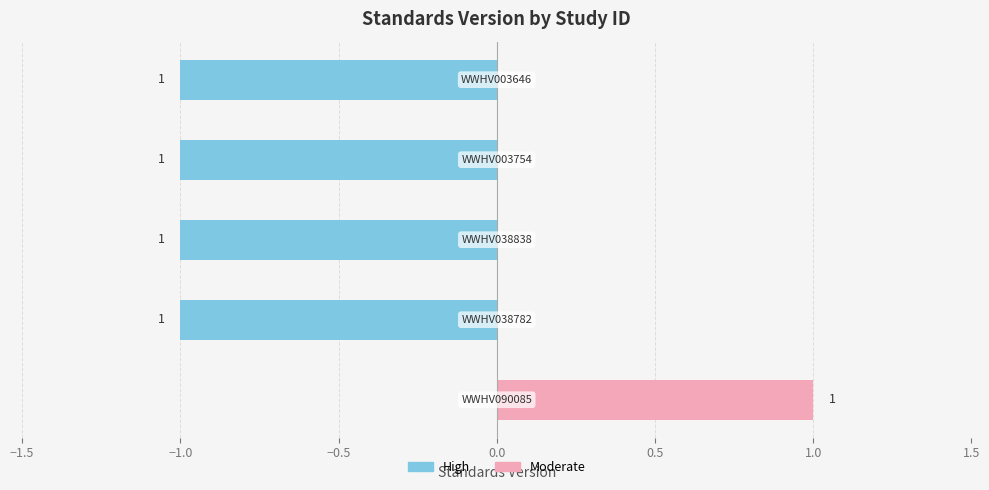

True or false: High has a value of 0 at 0.0.

False